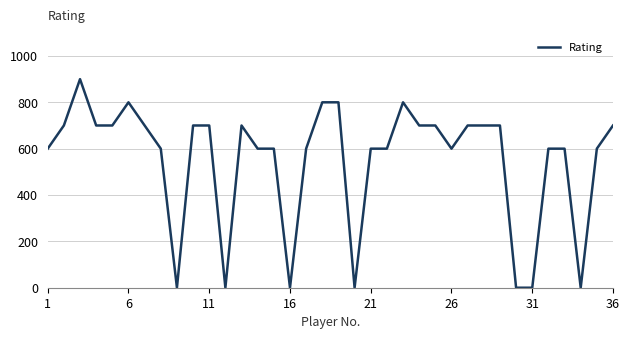

What is the difference between the maximum and second lowest values?

900